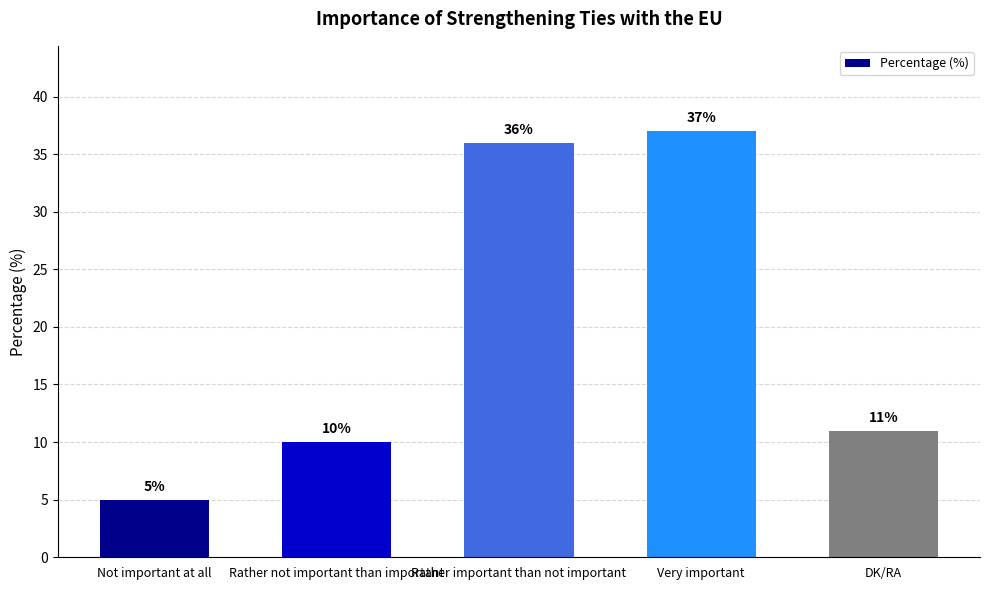

What is the difference between the values at Rather not important than important and Not important at all?

5